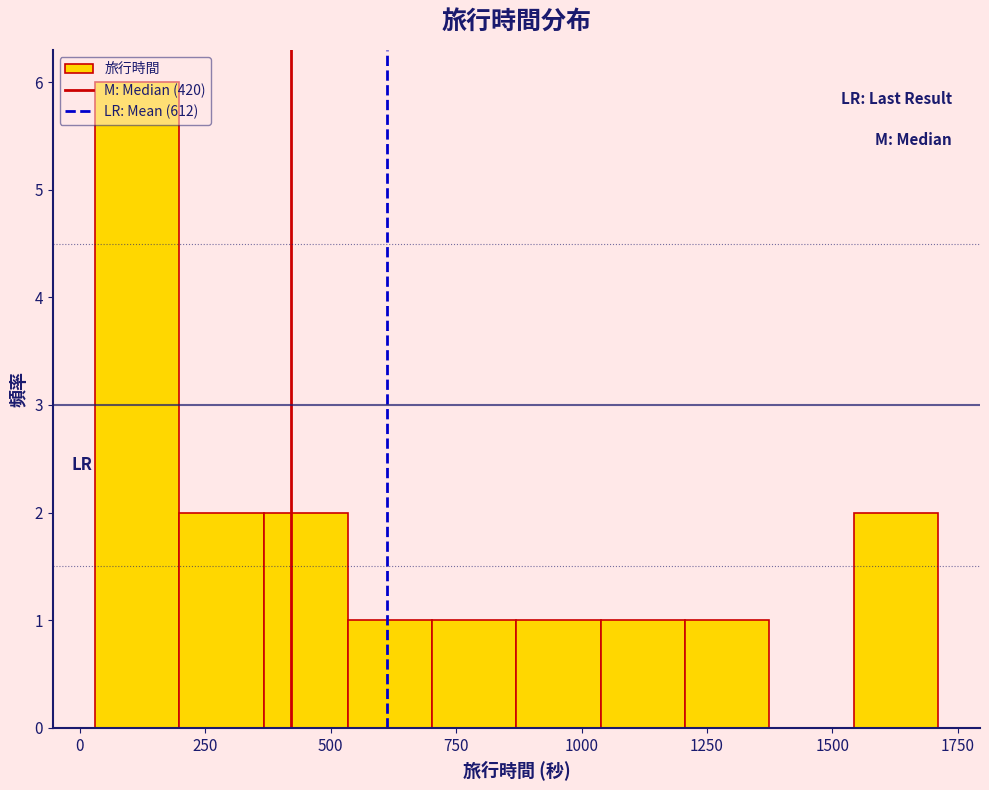

Around what value on the x-axis is the tallest bar? Give the approximate position of its centre, as read against the axis.

100